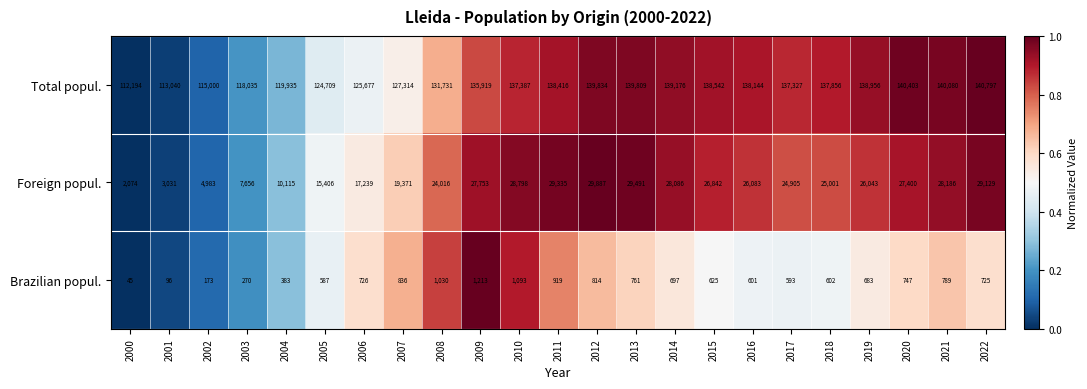

Is it true that Total popul. equals 195750 at 2001?

False